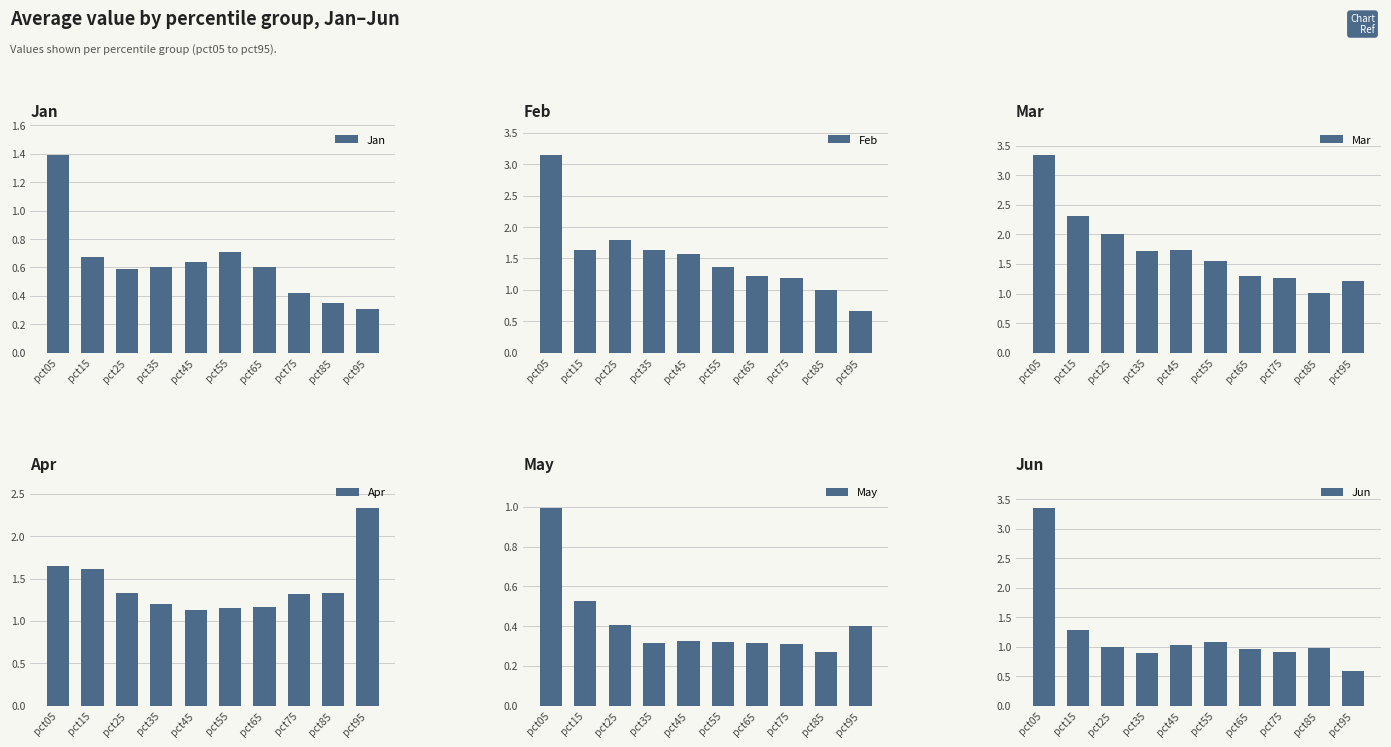

Between pct15 and pct85, which is larger?

pct15